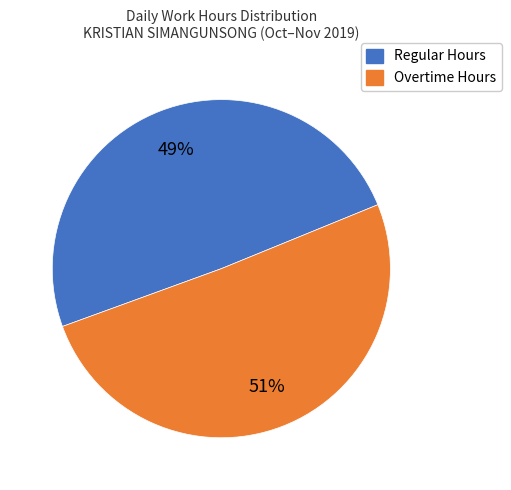

To the nearest percent, what is the average slice percentage?

50%